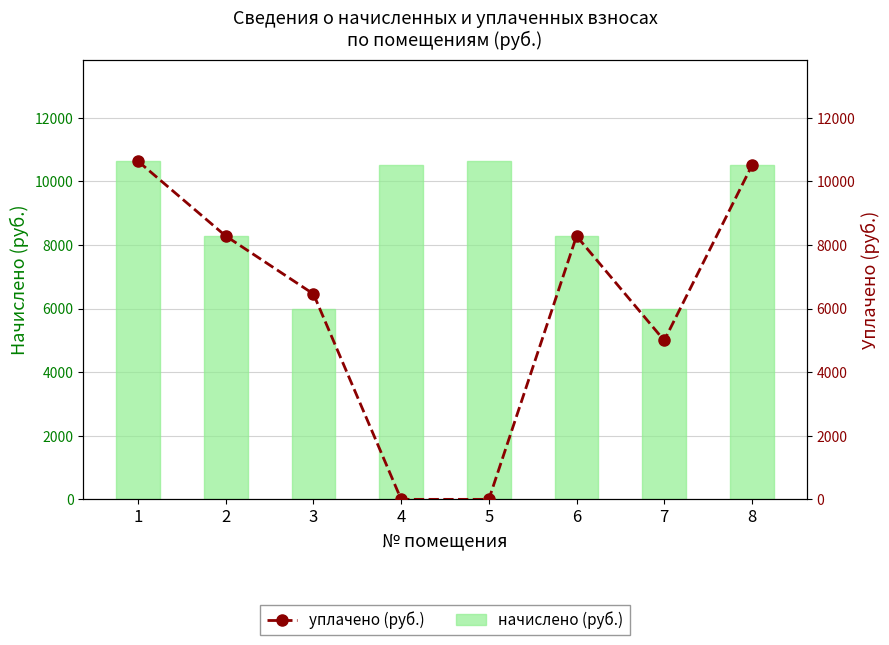

At which category does the chart reach its minimum across all series?

4